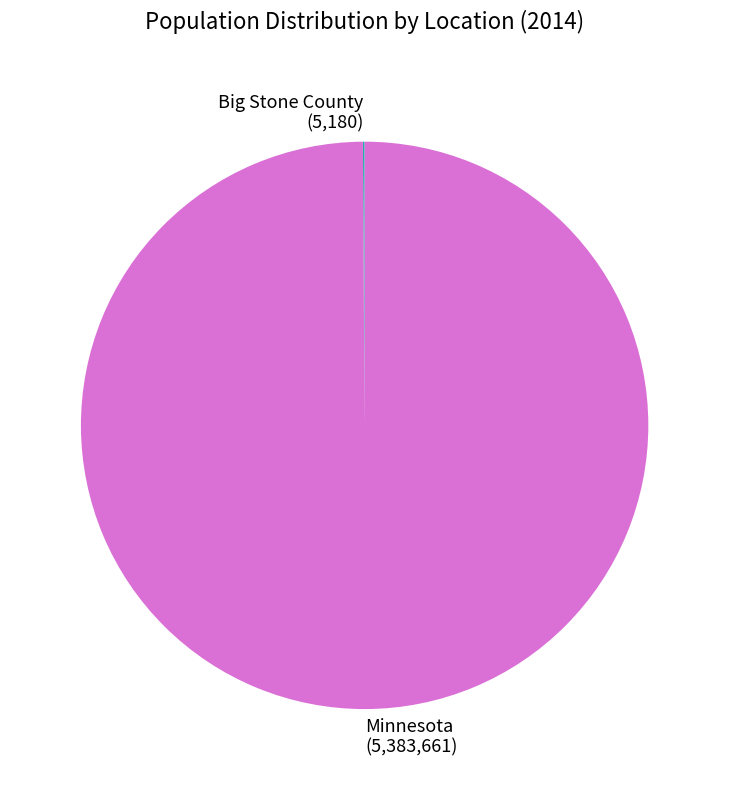

The Minnesota slice represents 93% of the pie. True or false?

False